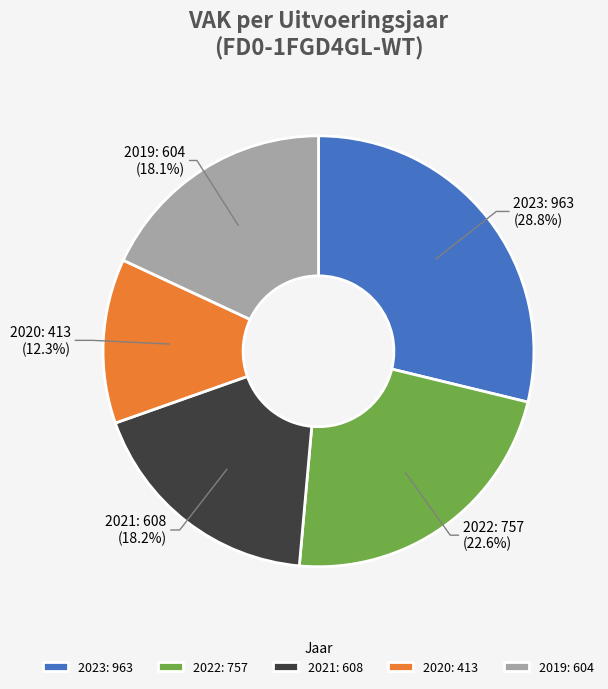

Is there a majority slice in this chart?

No